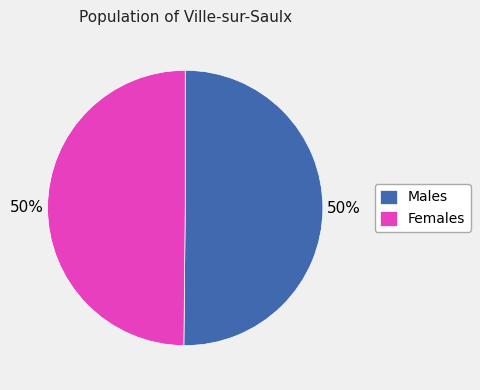

Combined, do Males and Females account for over 50%?

Yes